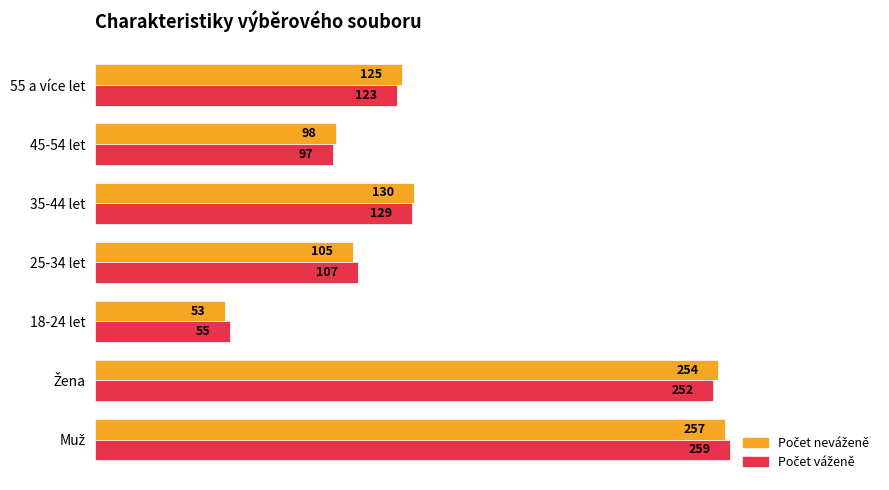

What is the minimum value shown in the chart?

53